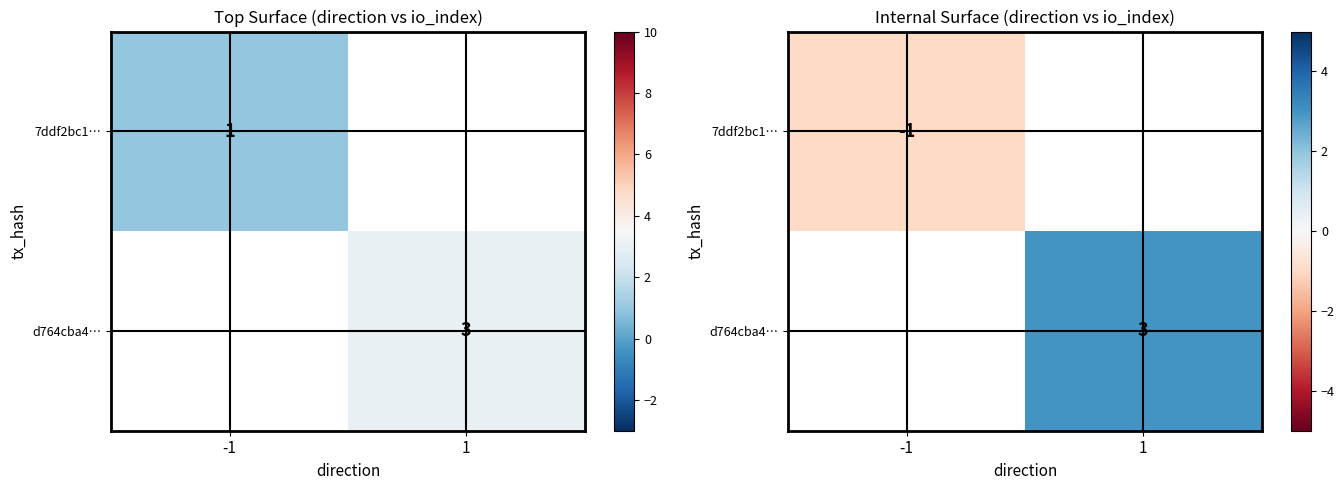

How many categories are shown in the chart?

2